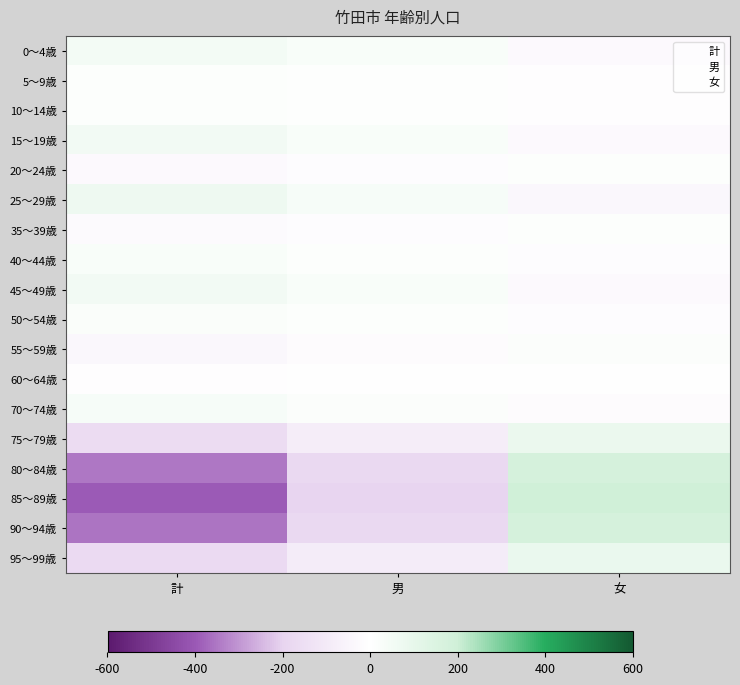

What is the maximum value shown in the chart?

199.0